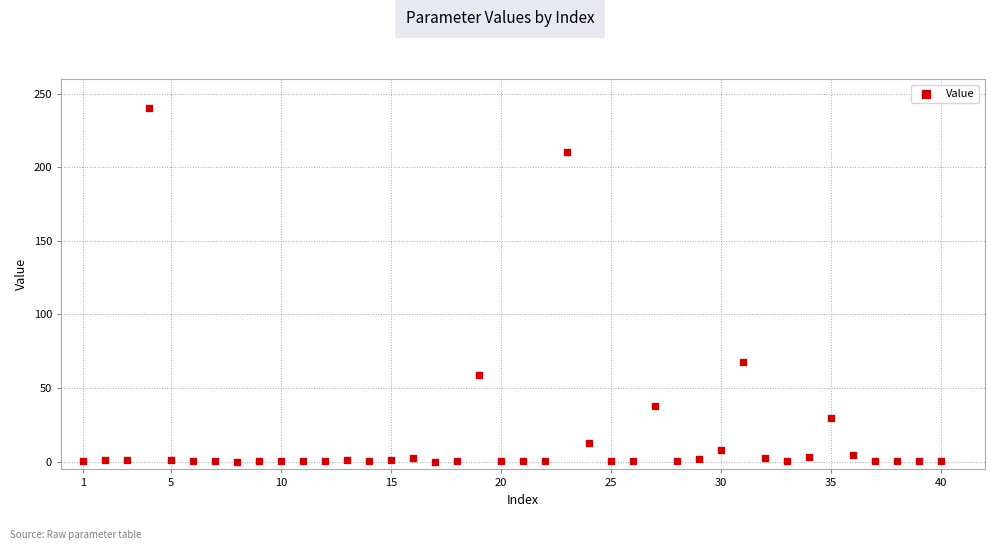

What is the range of X values (max minus min)?

39.0